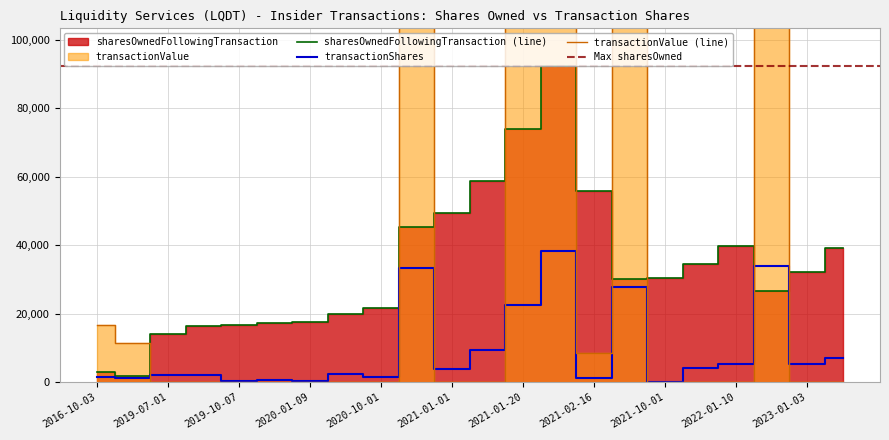

Is the value of transactionValue at 2021-10-01 greater than the value of transactionShares at 2019-10-01?

No